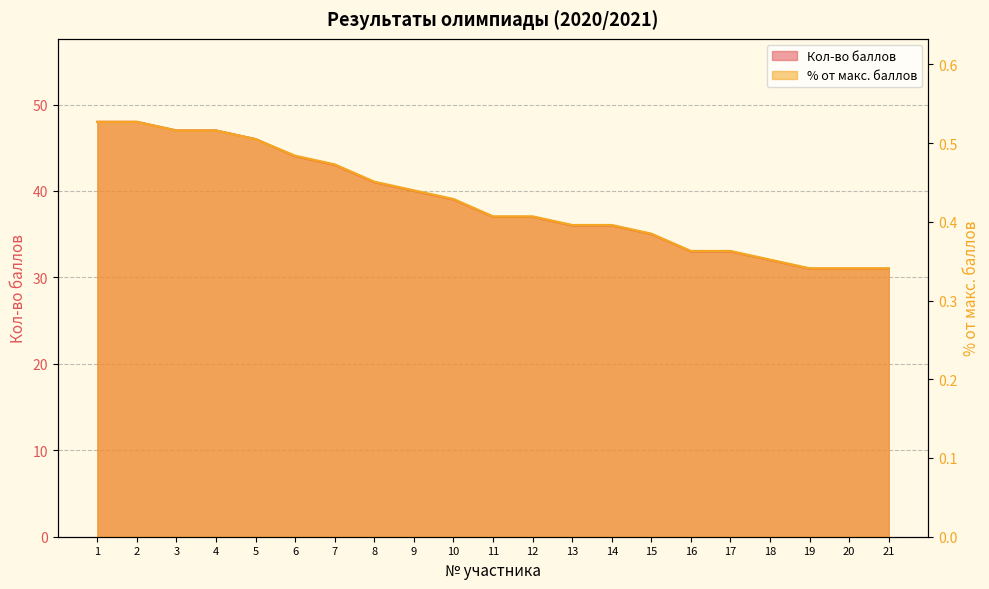

Where does the Кол-во баллов series first go above 37?

1